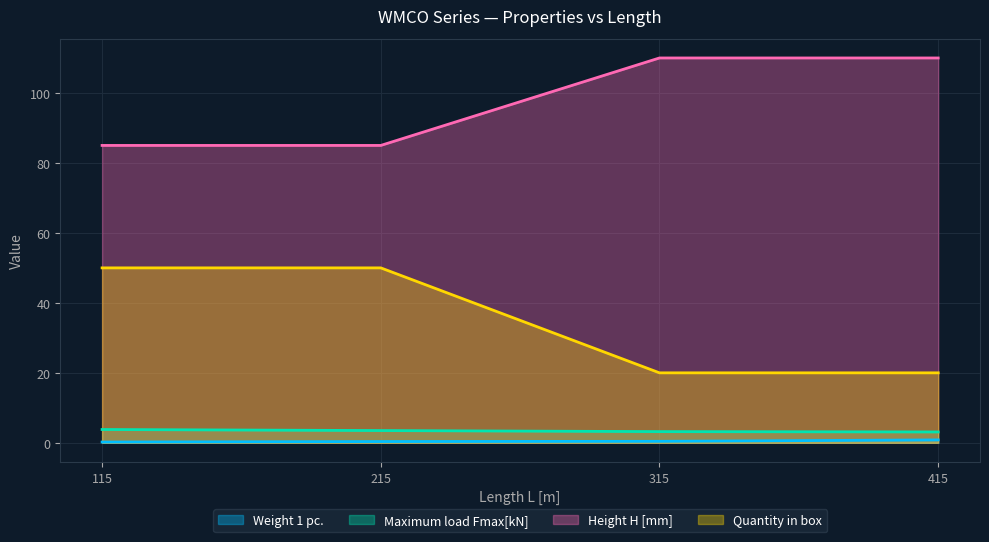

Reading left to right, extract all data points from this chart.

Weight 1 pc.: 115=0.2	215=0.4	315=0.4	415=0.8
Maximum load Fmax[kN]: 115=3.8	215=3.5	315=3.2	415=3.1
Height H [mm]: 115=85.0	215=85.0	315=110.0	415=110.0
Quantity in box: 115=50.0	215=50.0	315=20.0	415=20.0